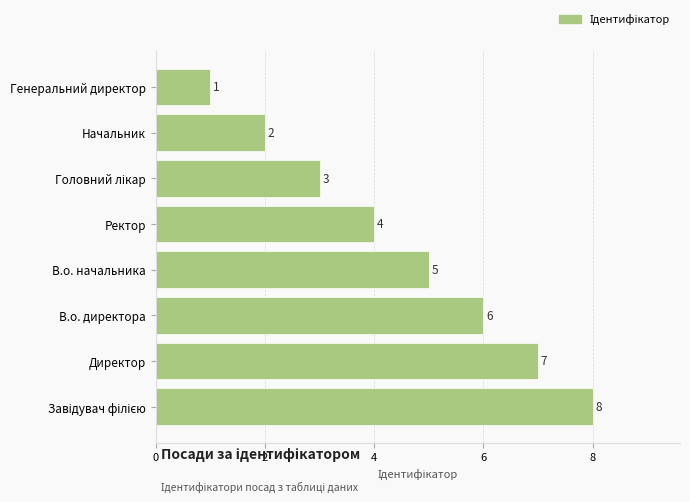

What is the maximum value shown in the chart?

8